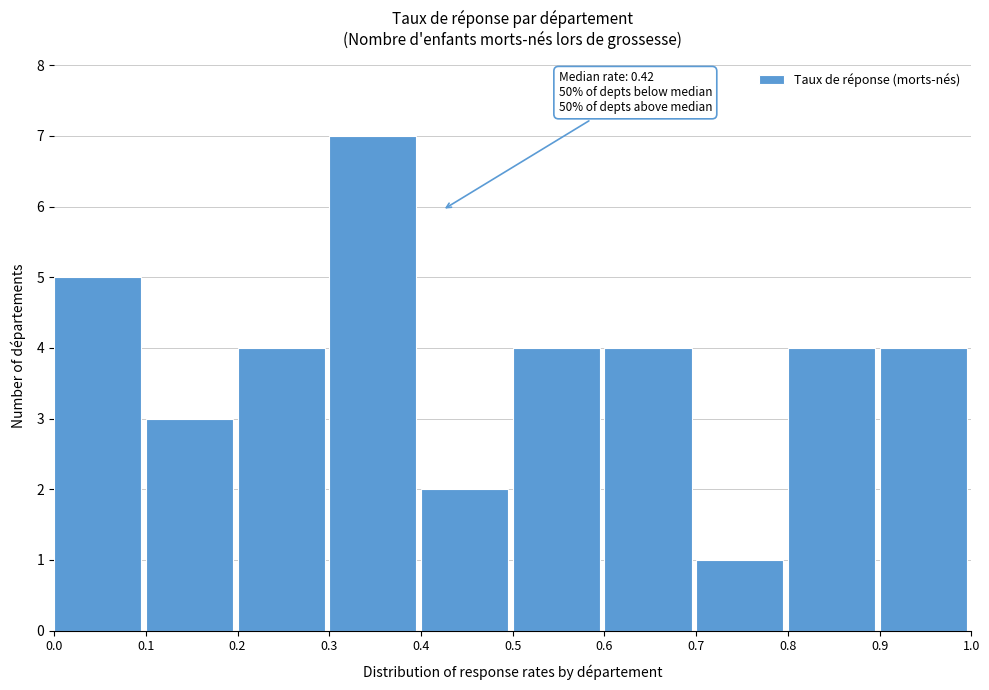

Over which range of the x-axis is the bar tallest?

0.3 to 0.4